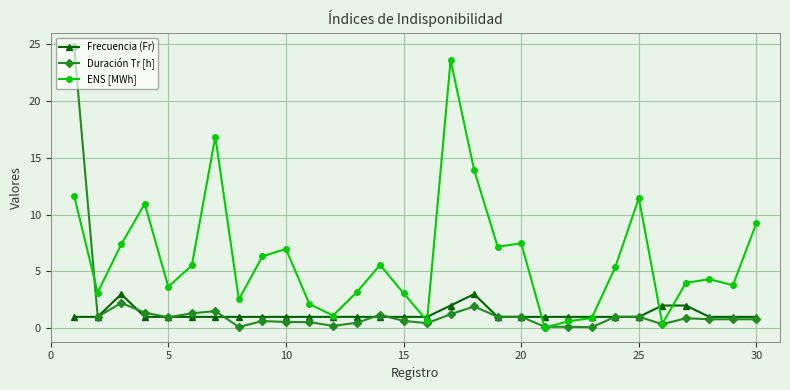

What is the greatest value displayed?

24.8